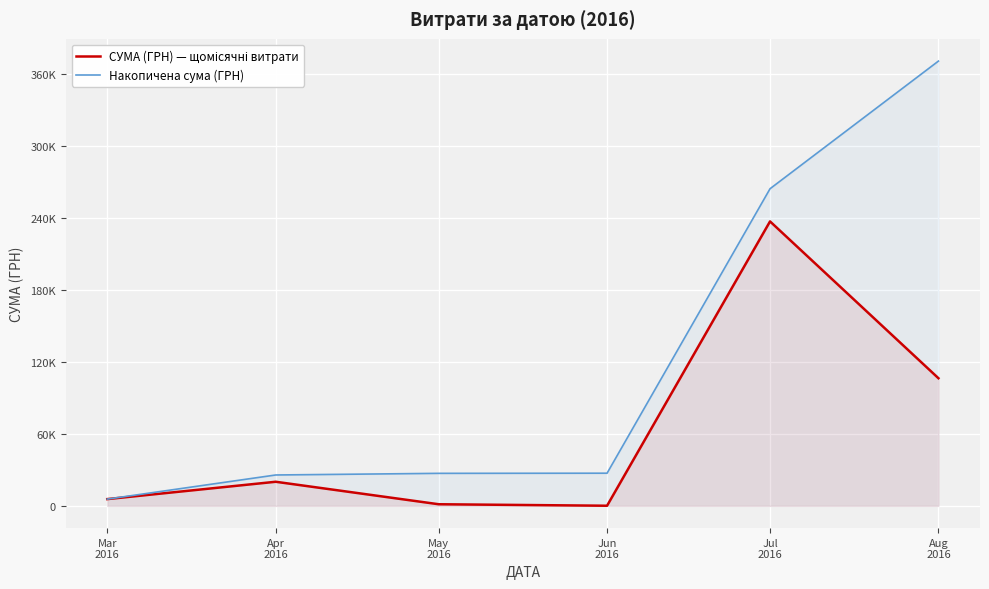

What is the label of the 2nd point from the left?

Apr
2016